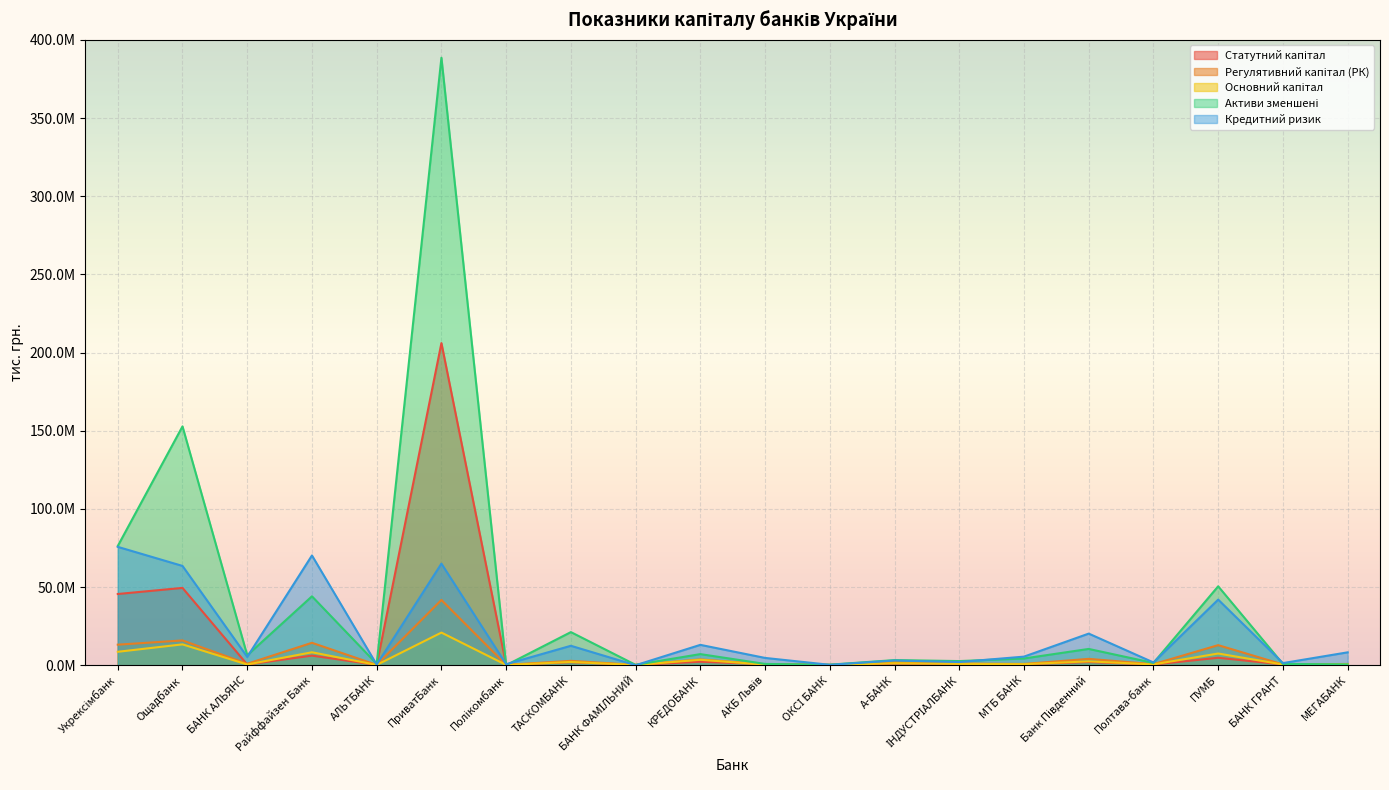

How many interior local valleys does the Статутний капітал series have?

8